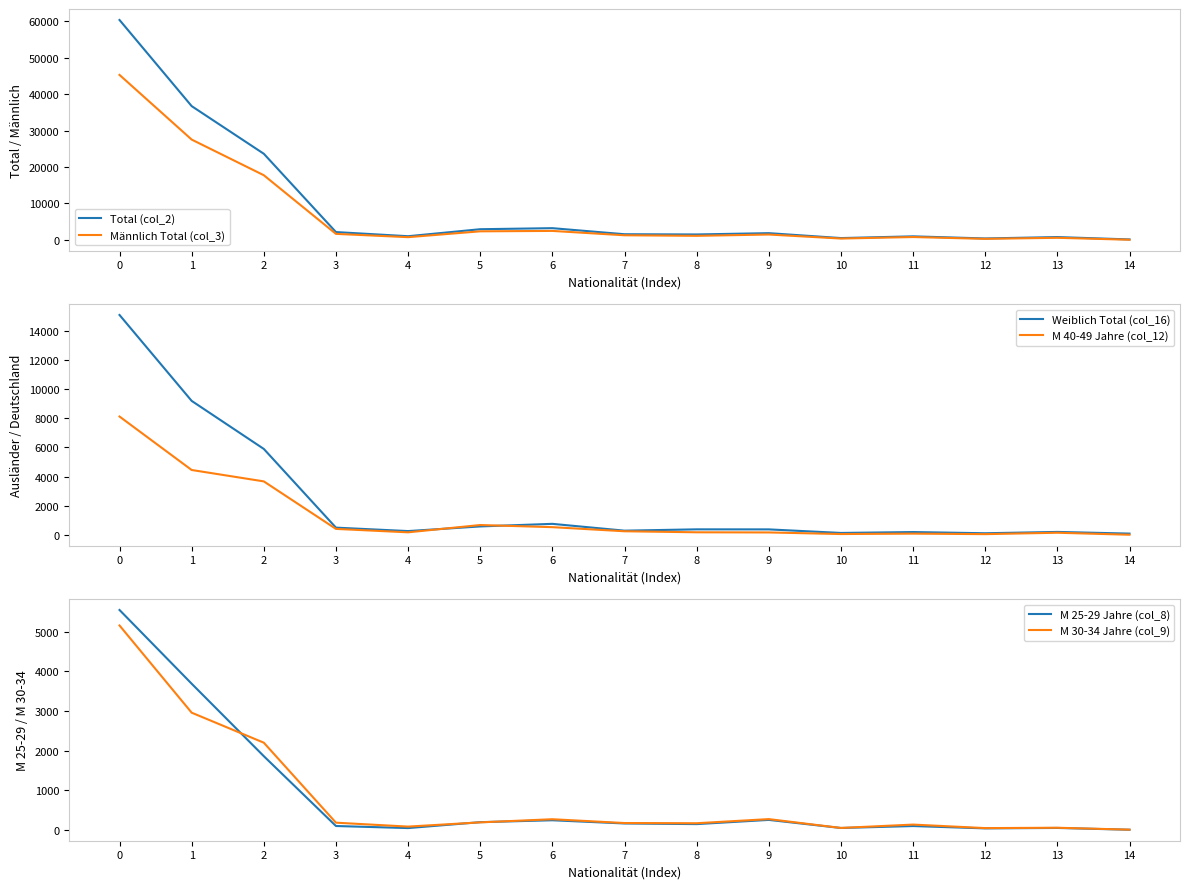

How many series are shown in this chart?

6